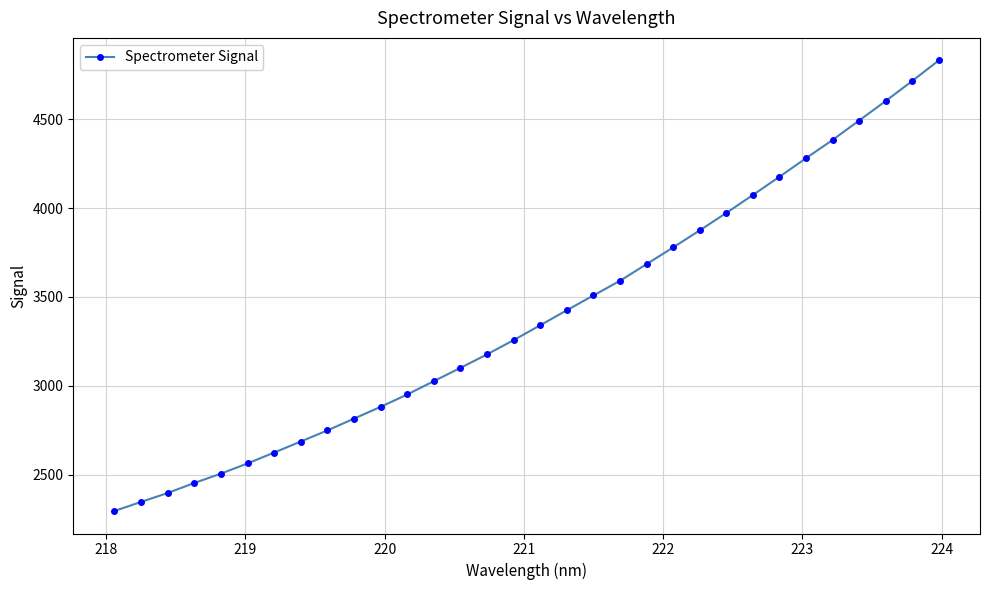

What is the greatest value displayed?

4830.2